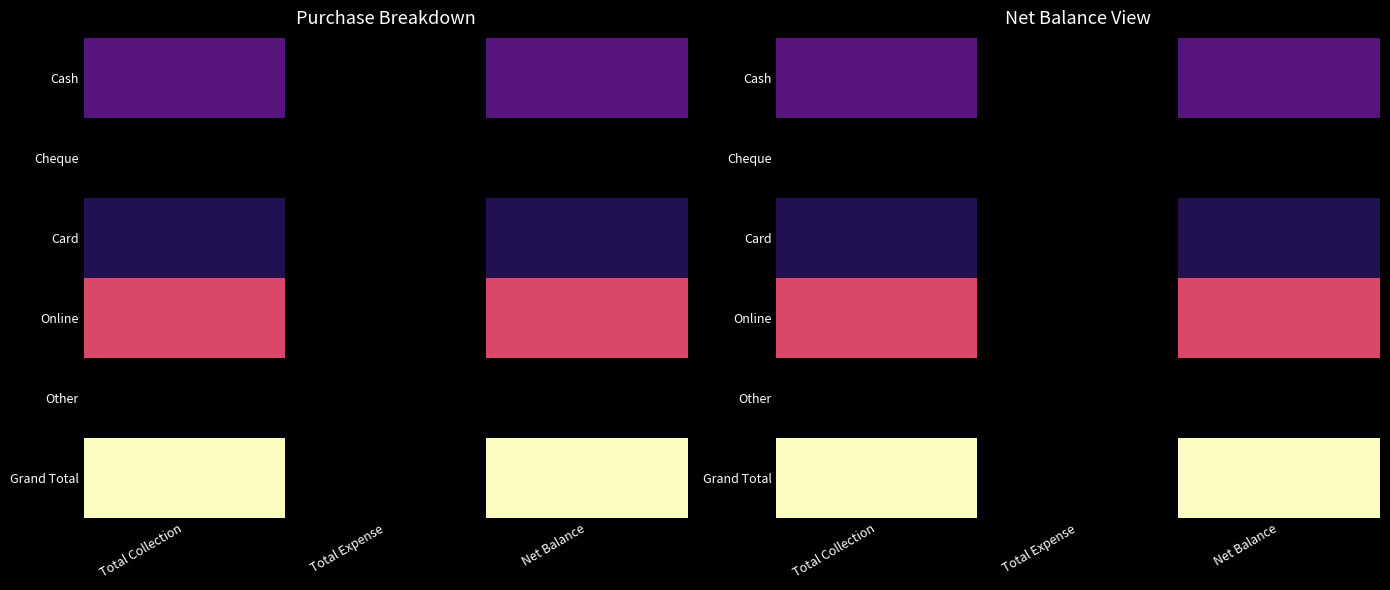

The Grand Total series shows 490360 at Total Collection. True or false?

False